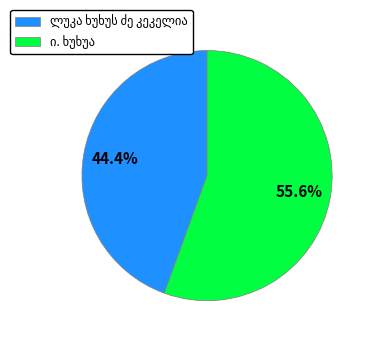

Is there any slice that represents more than half of the pie?

Yes